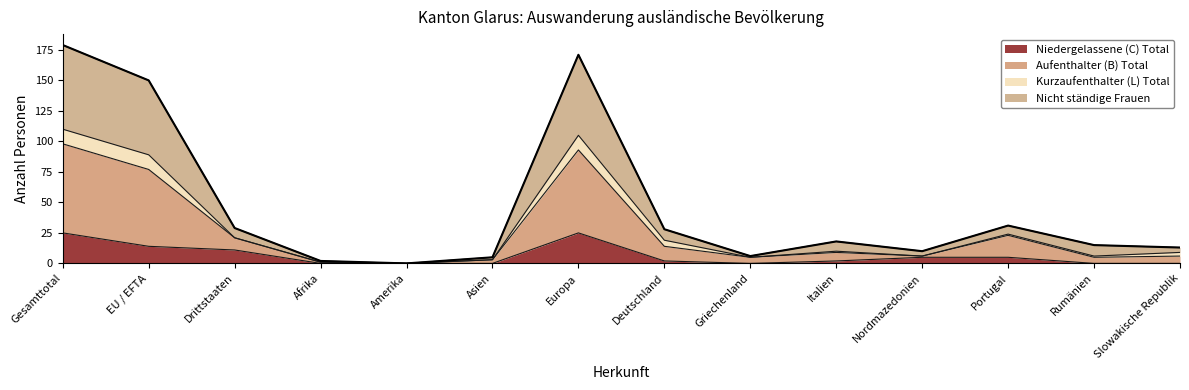

What is the maximum value for Niedergelassene (C) Total?

25